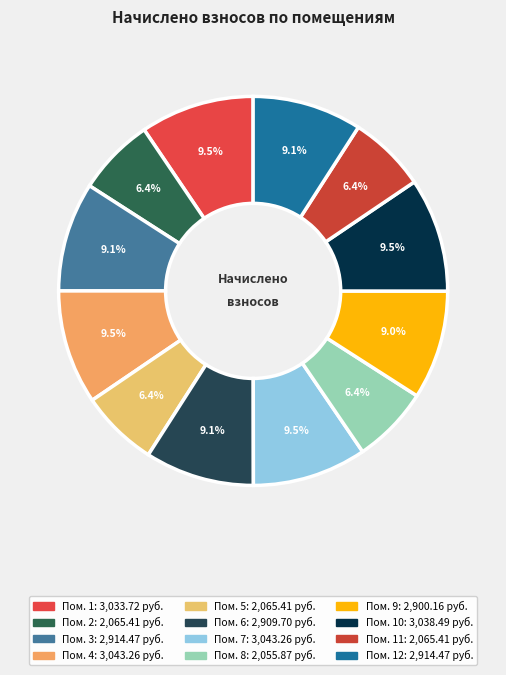

Rank the categories by value from lowest to highest.

8, 2, 5, 11, 9, 6, 3, 12, 1, 10, 4, 7